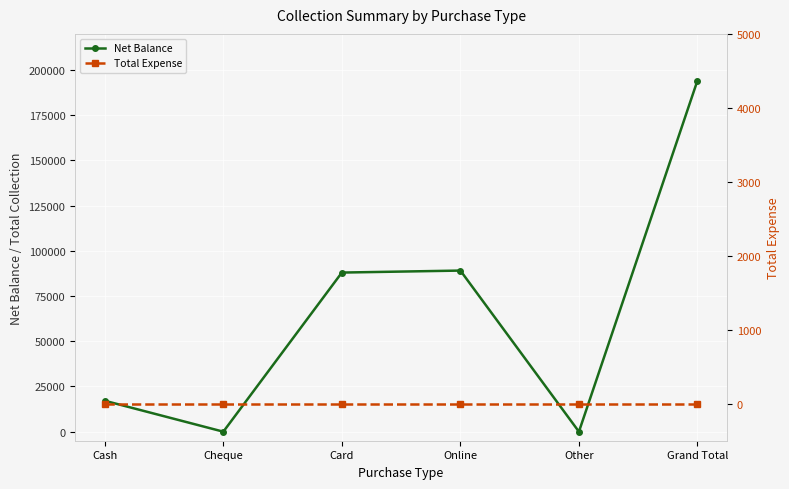

True or false: Total Expense and Net Balance cross at least once.

False